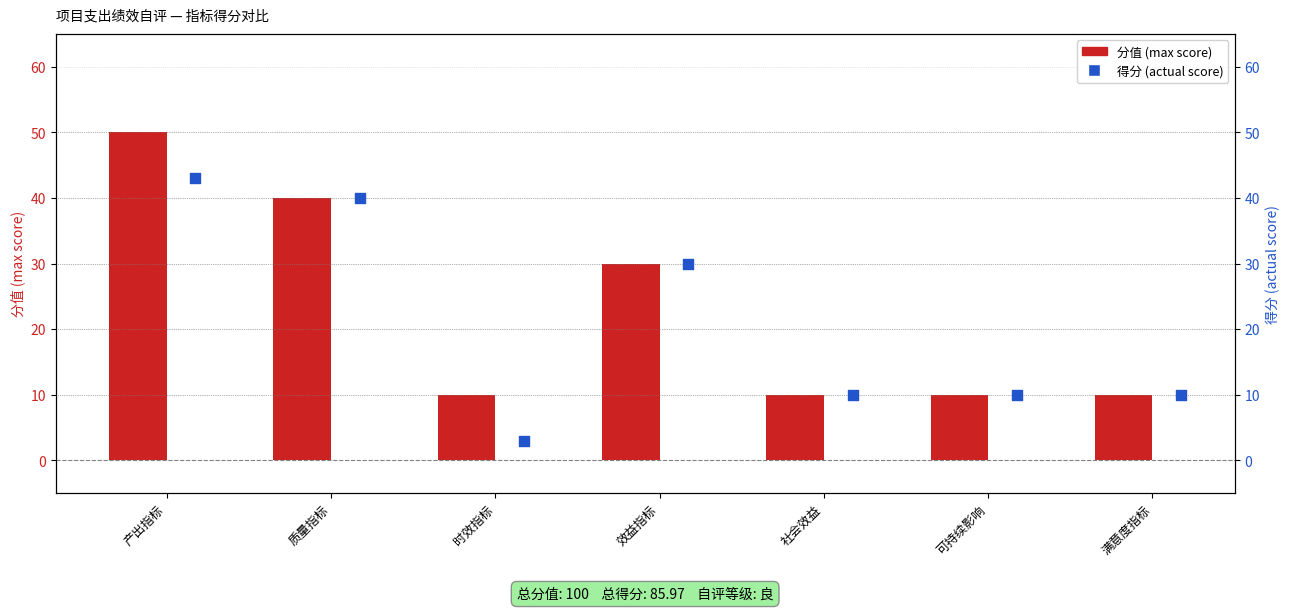

At how many categories does at least one series exceed 48?

1